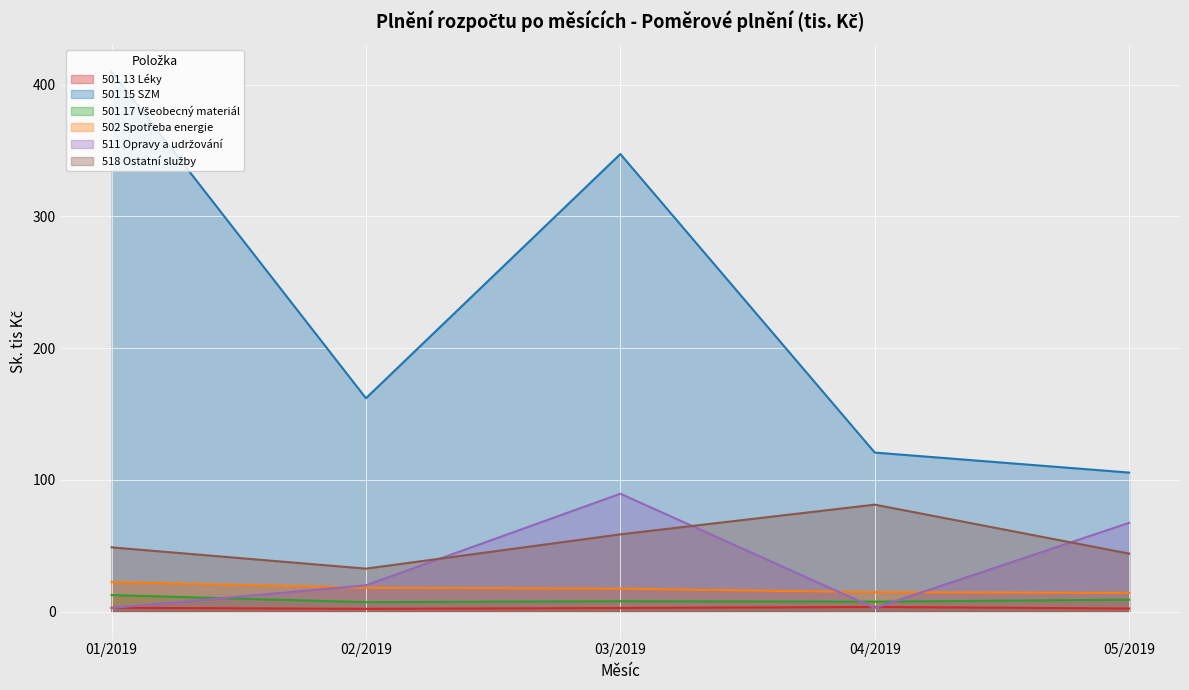

How many values in the 502 Spotřeba energie series exceed 17?

3